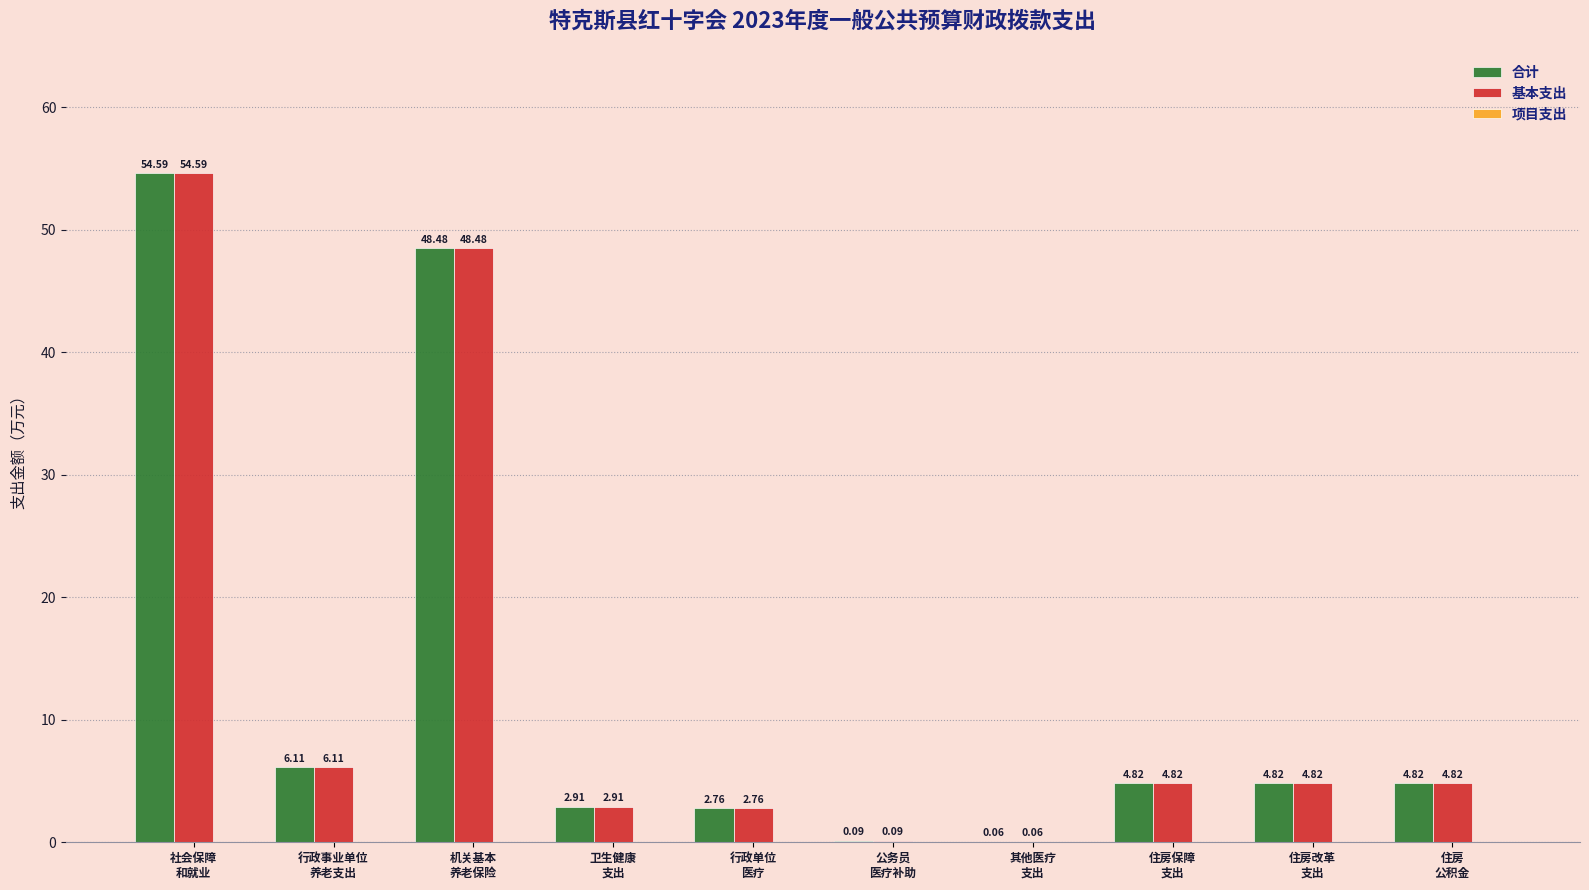

What is the sum of all 合计 values?

129.5